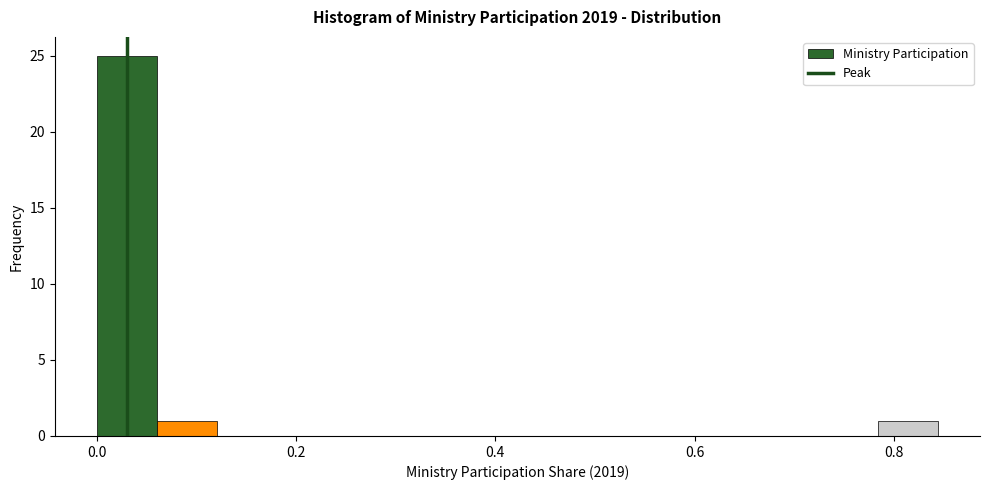

Around what value on the x-axis is the tallest bar? Give the approximate position of its centre, as read against the axis.

0.04